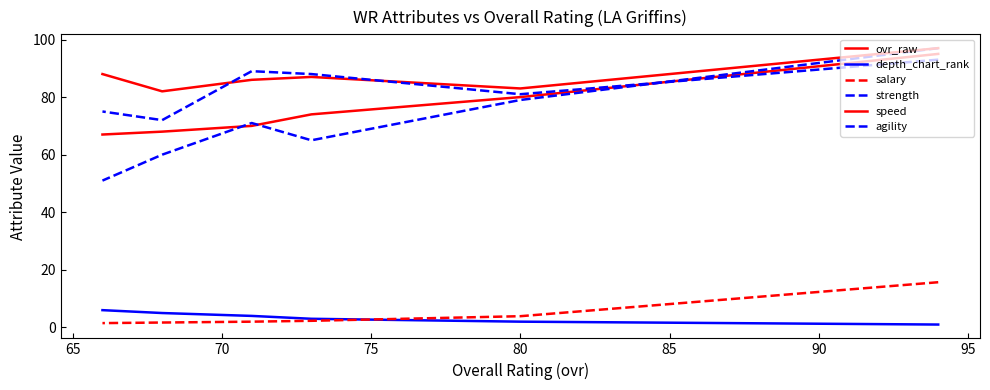

Which series has the largest total across all categories?

speed